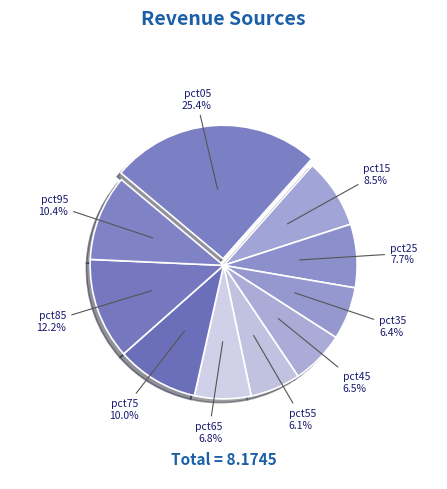

What percentage is the pct95 slice, to the nearest percent?

10%